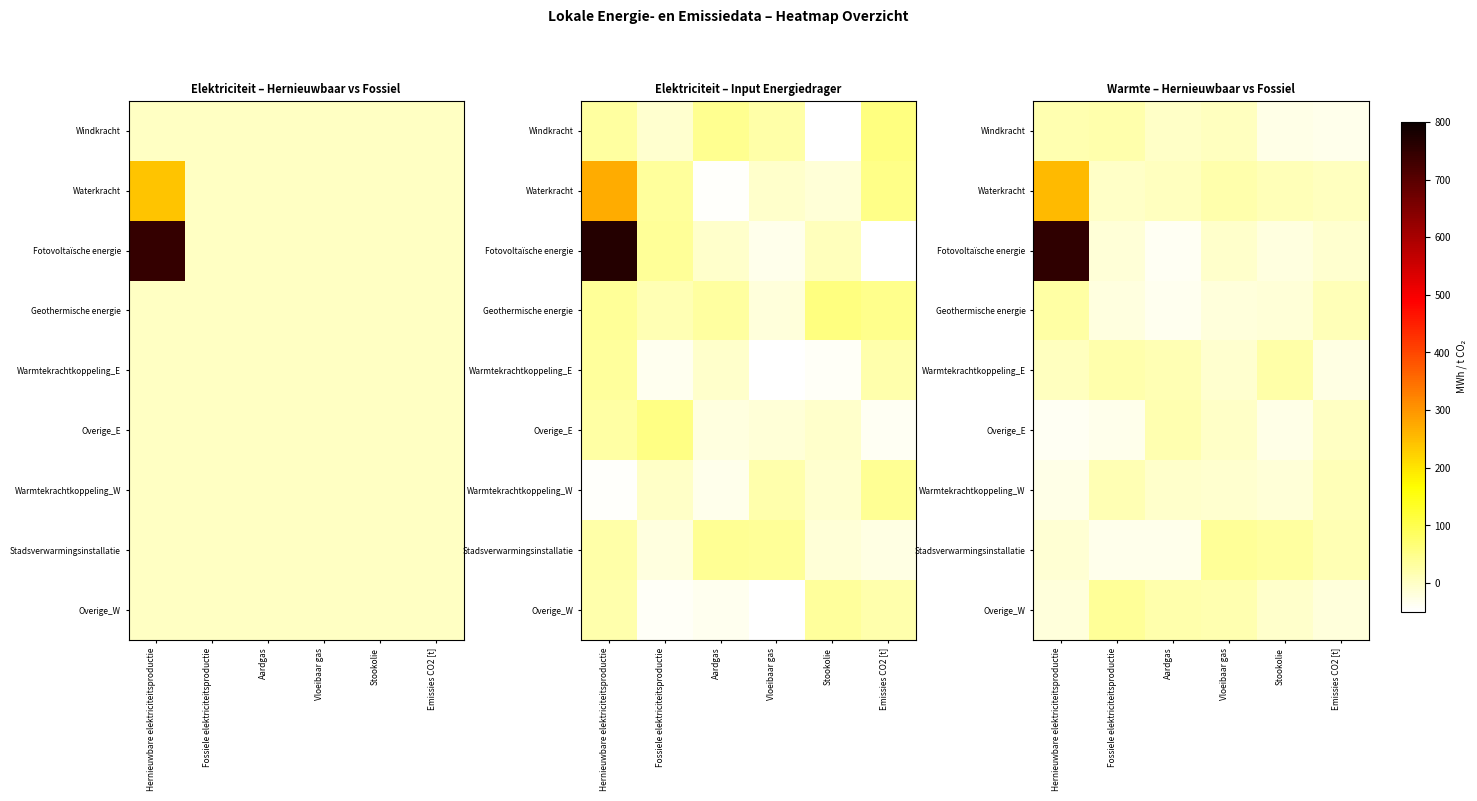

What is the total value across all series at Vloeibaar gas?

38.4